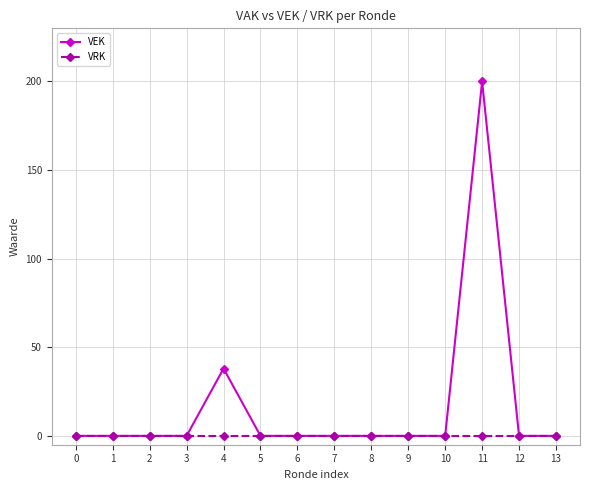

List the series in order of their peak value, lowest first.

VRK, VEK